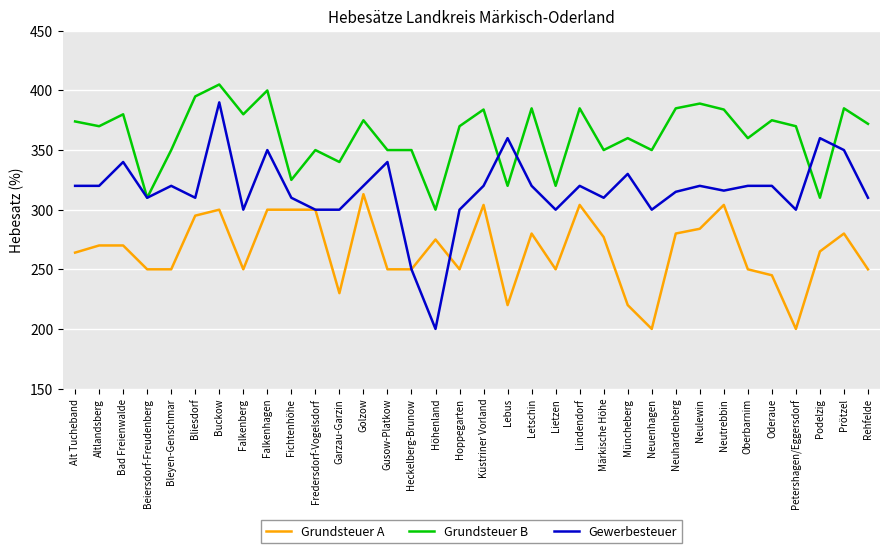

Is it true that Gewerbesteuer equals 360 at Podelzig?

True